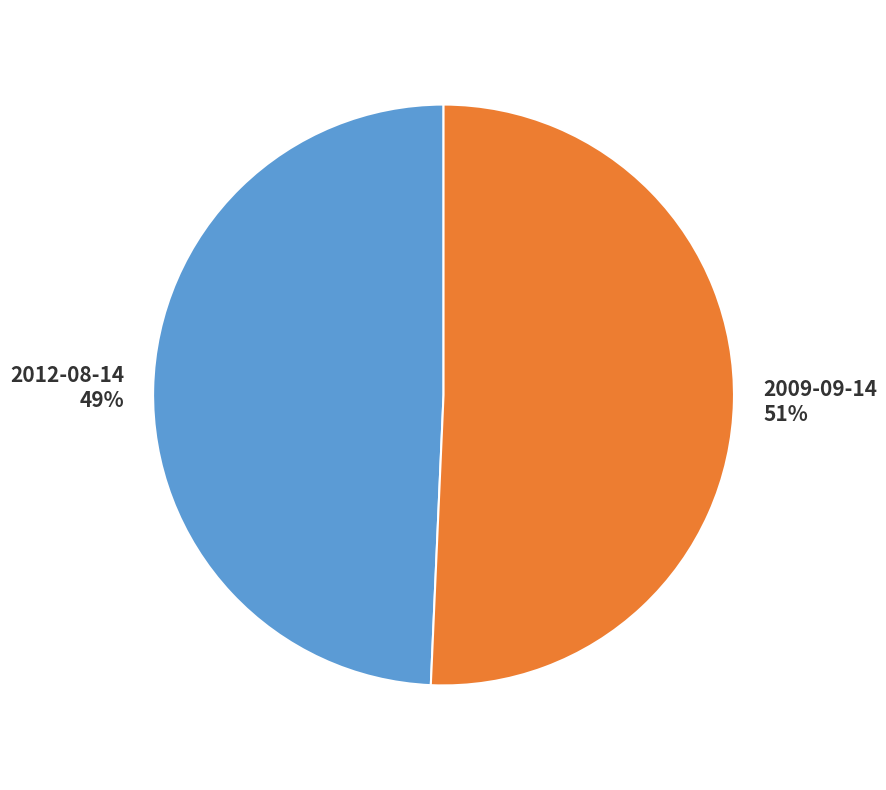

What percentage is the 2012-08-14 slice, to the nearest percent?

49%